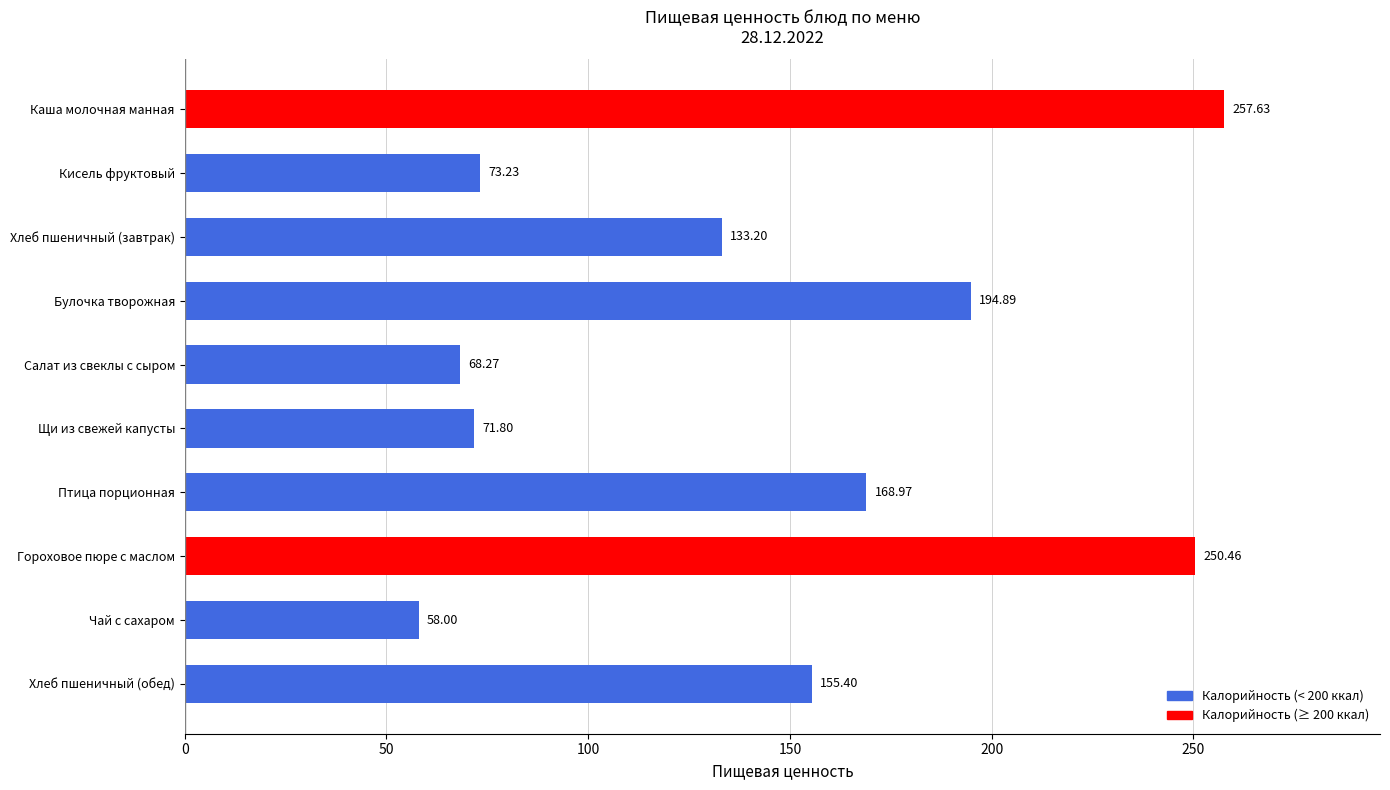

At which category does the chart reach its minimum across all series?

Чай с сахаром